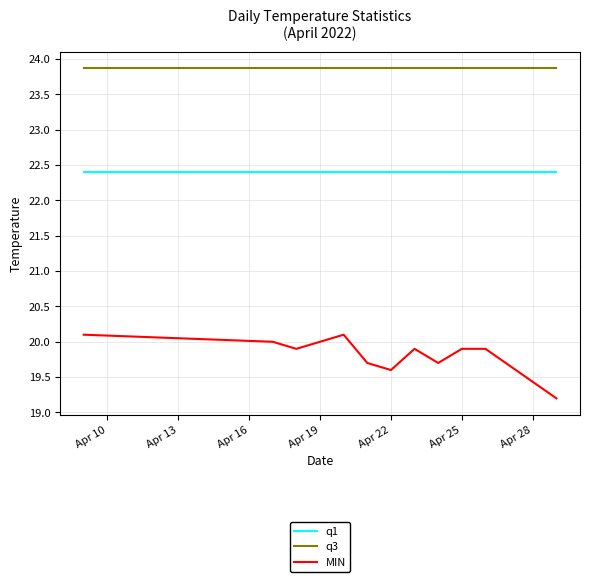

What is the minimum value shown in the chart?

19.2